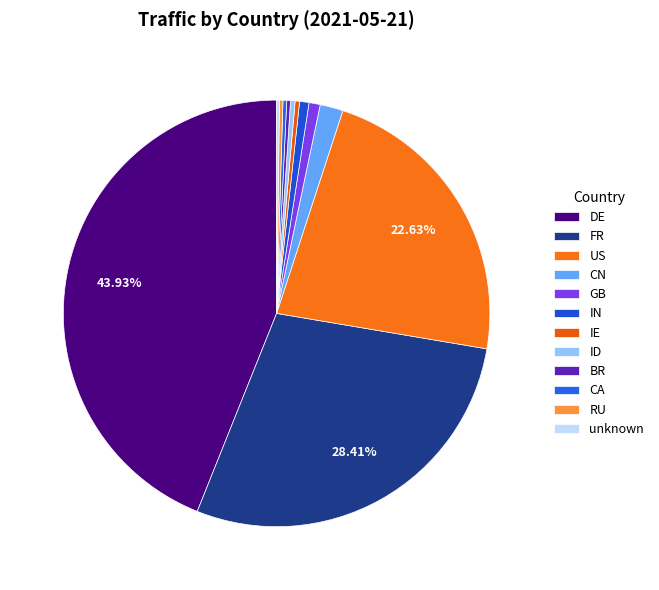

Is it true that US is 23% of the pie?

True